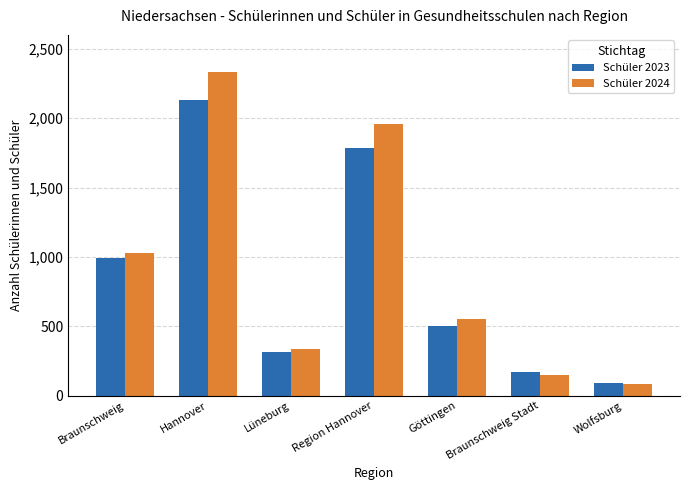

What is the maximum value for Schüler 2024?

2334